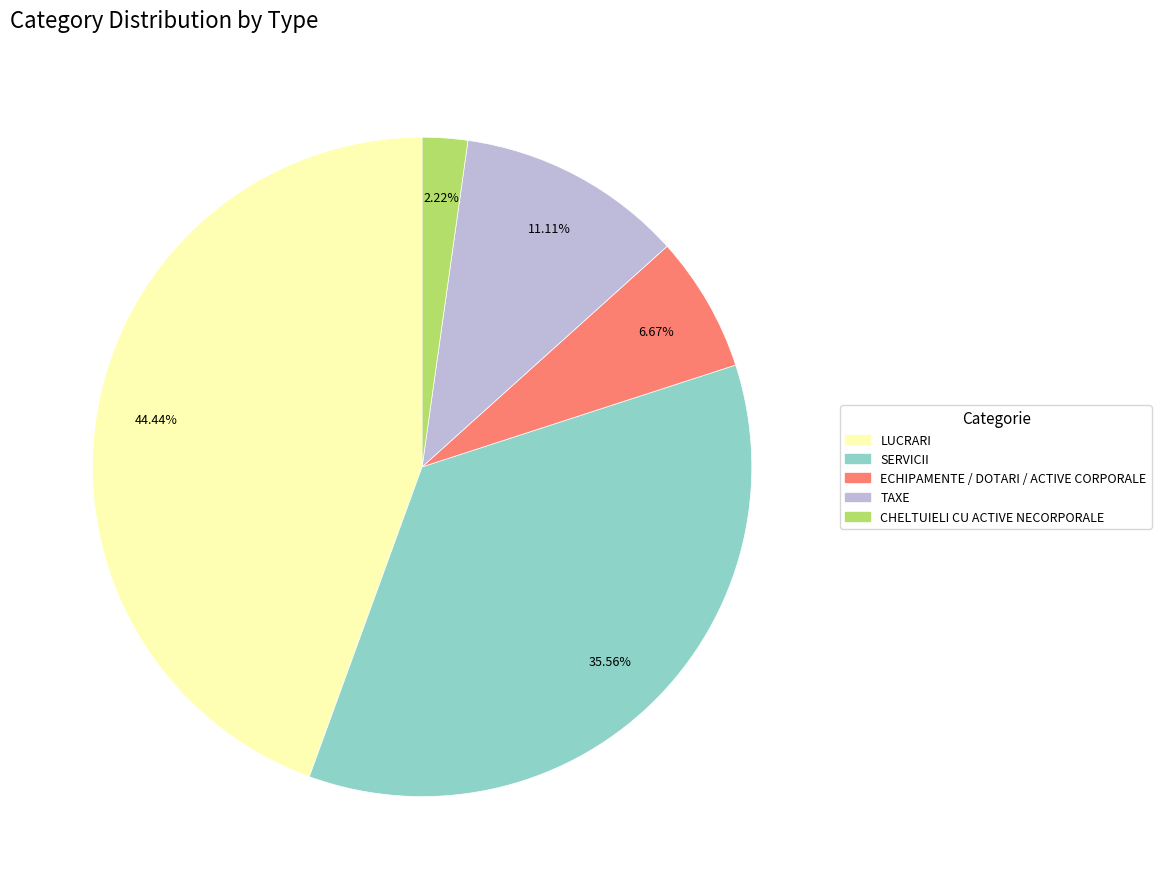

How much of the chart is everything except CHELTUIELI CU ACTIVE NECORPORALE?

97.8%